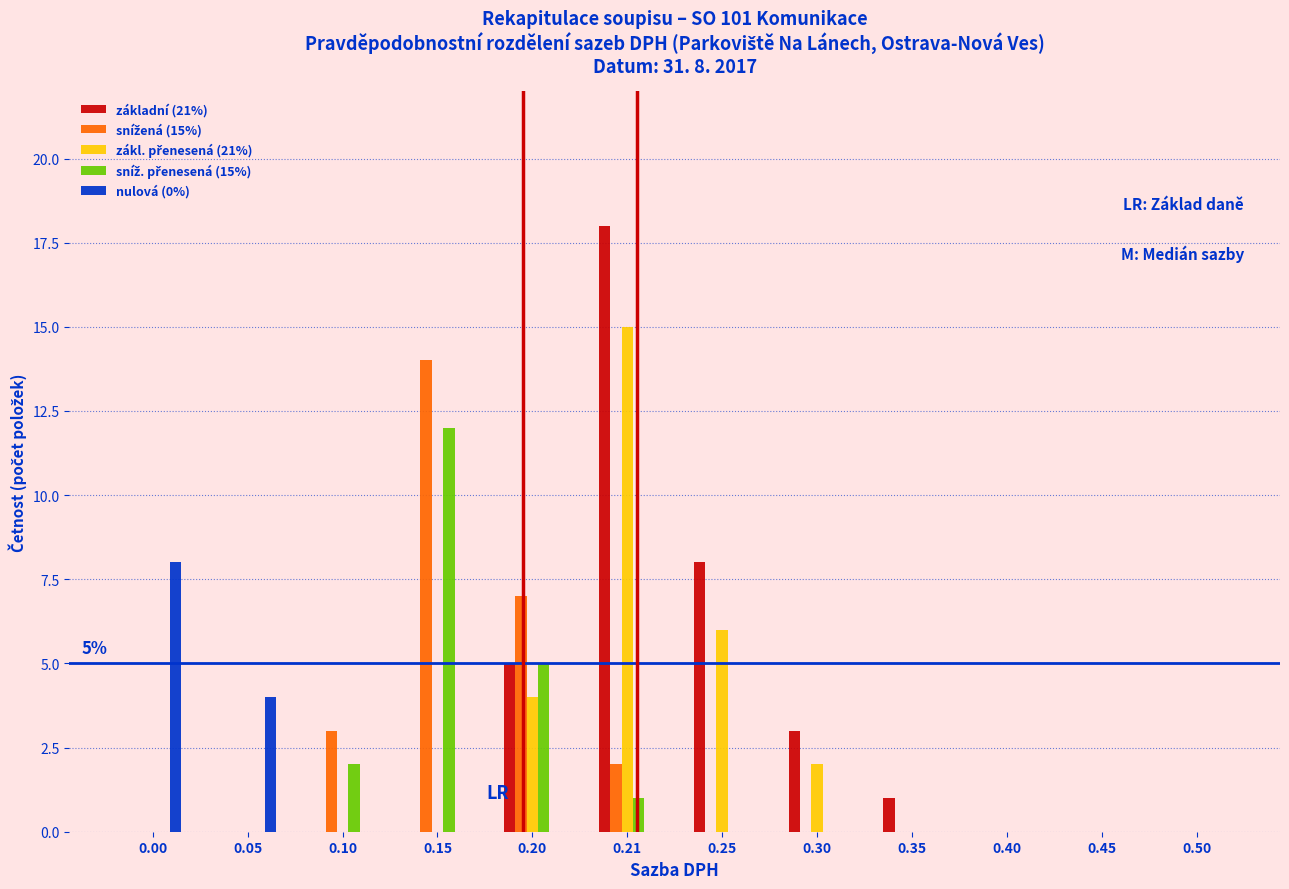

At which category is the sum across all series the highest?

0.21